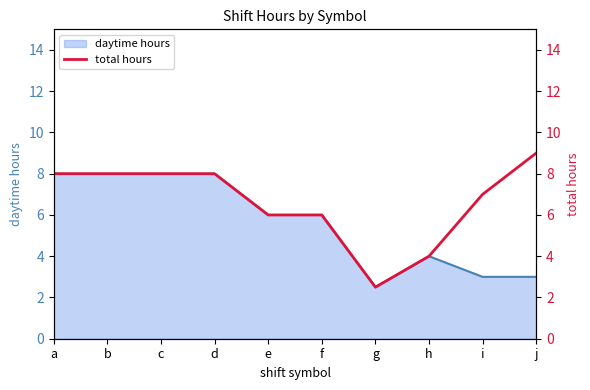

Count the values in the range 6 to 8.

7